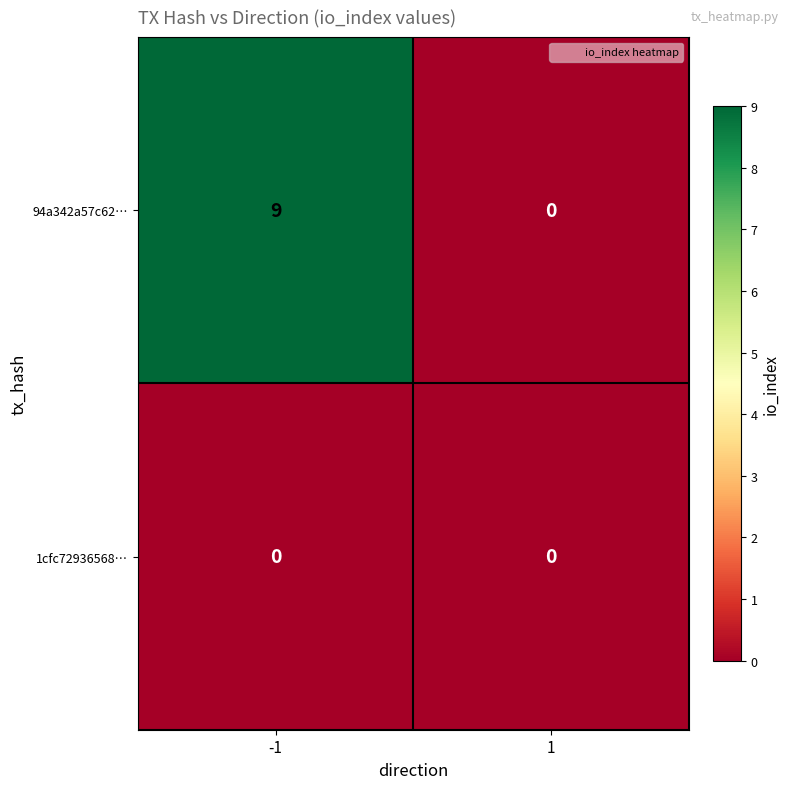

Which series has the largest total across all categories?

94a342a57c62…